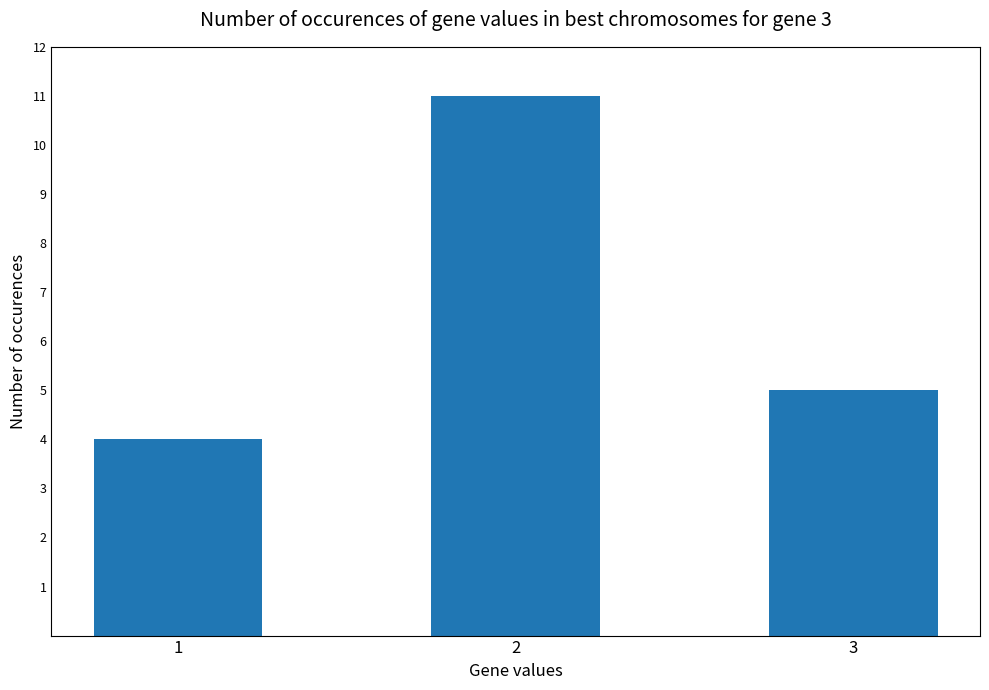

True or false: the data shows 4 at 2.

False